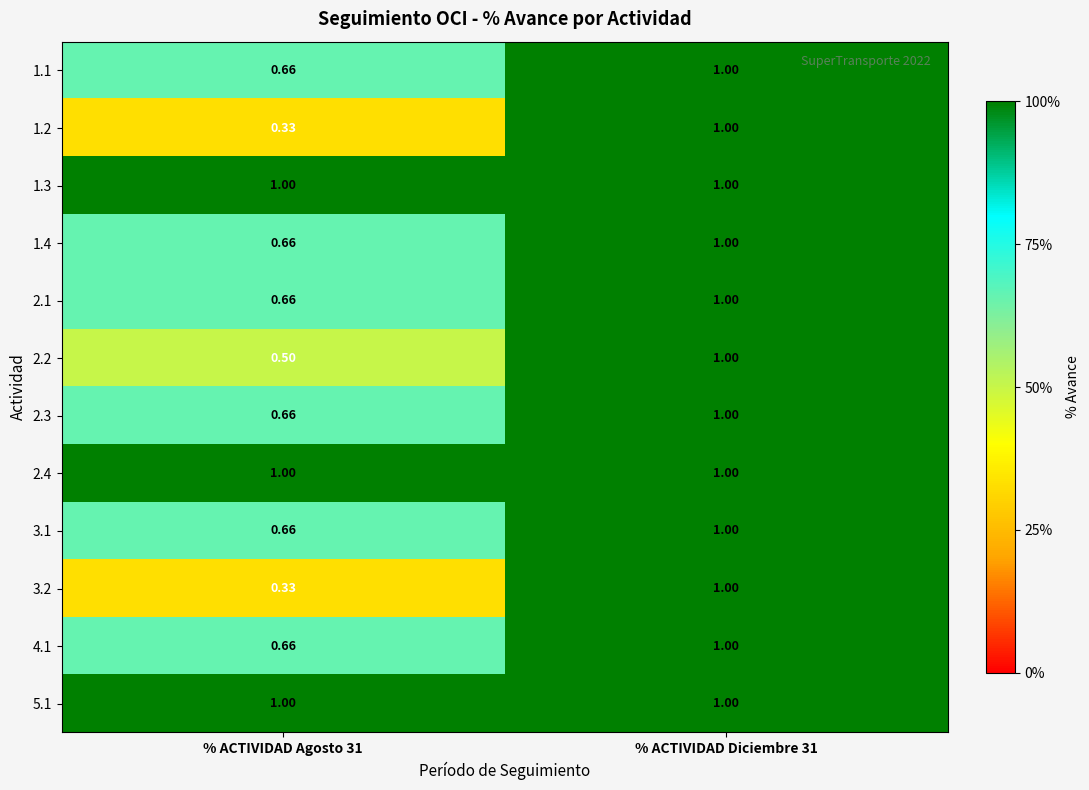

How many data points in 2.3 are less than 1?

1